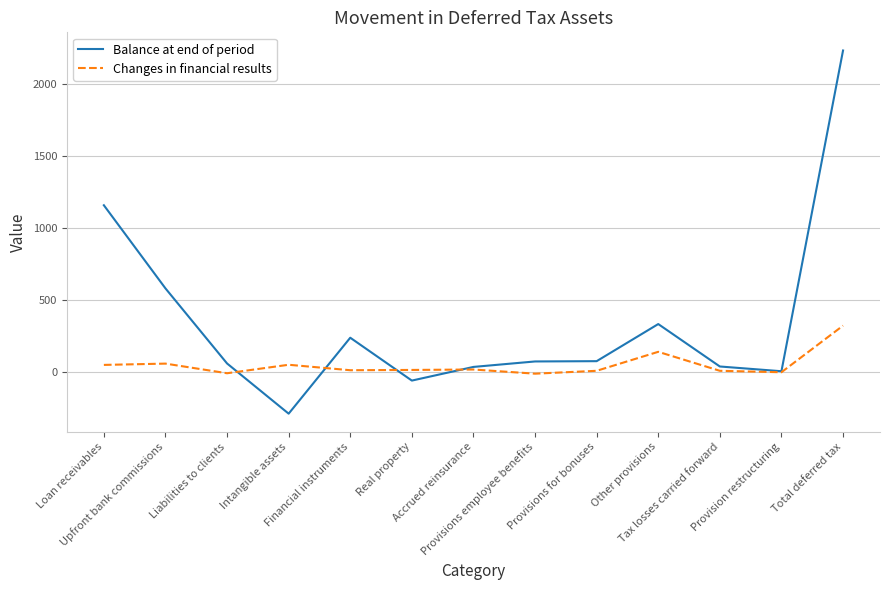

What are all the series names shown in the legend?

Balance at end of period, Changes in financial results